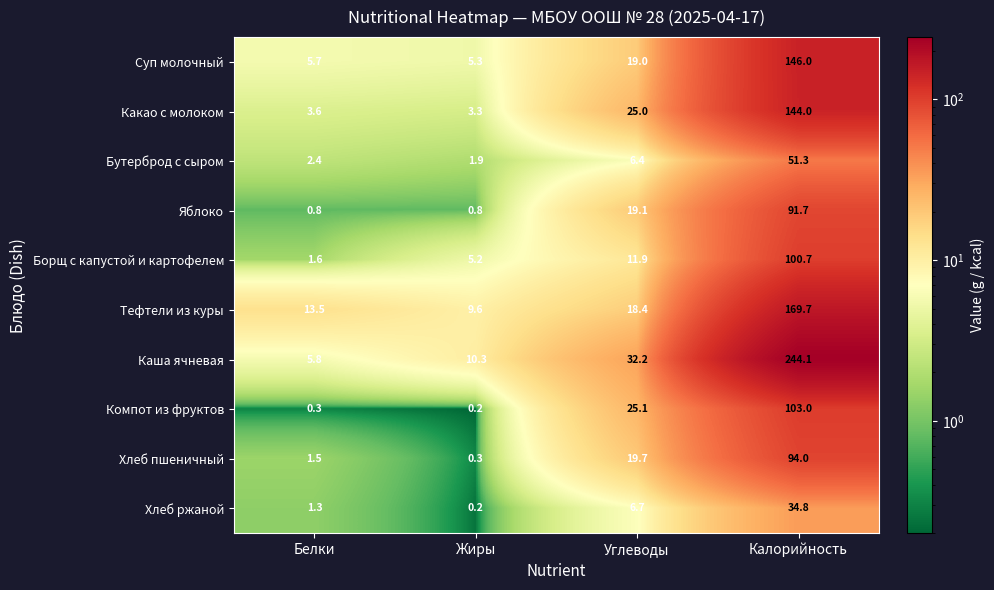

What is the difference between the highest and lowest values at Белки?

13.2